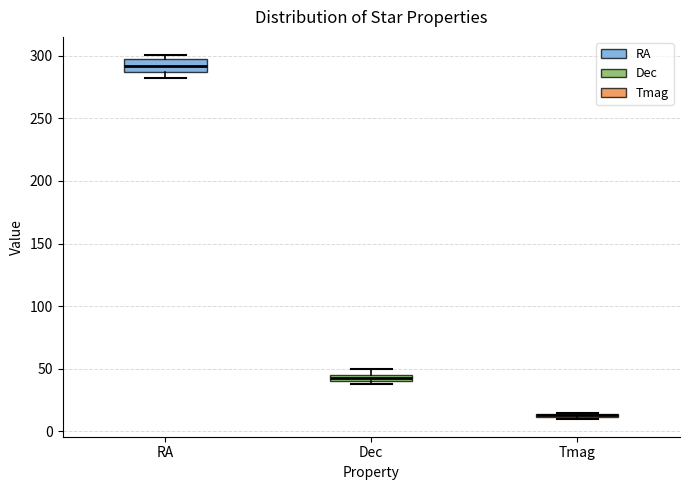

Comparing the boxes themselves (not the whiskers), which one is the tallest?

RA